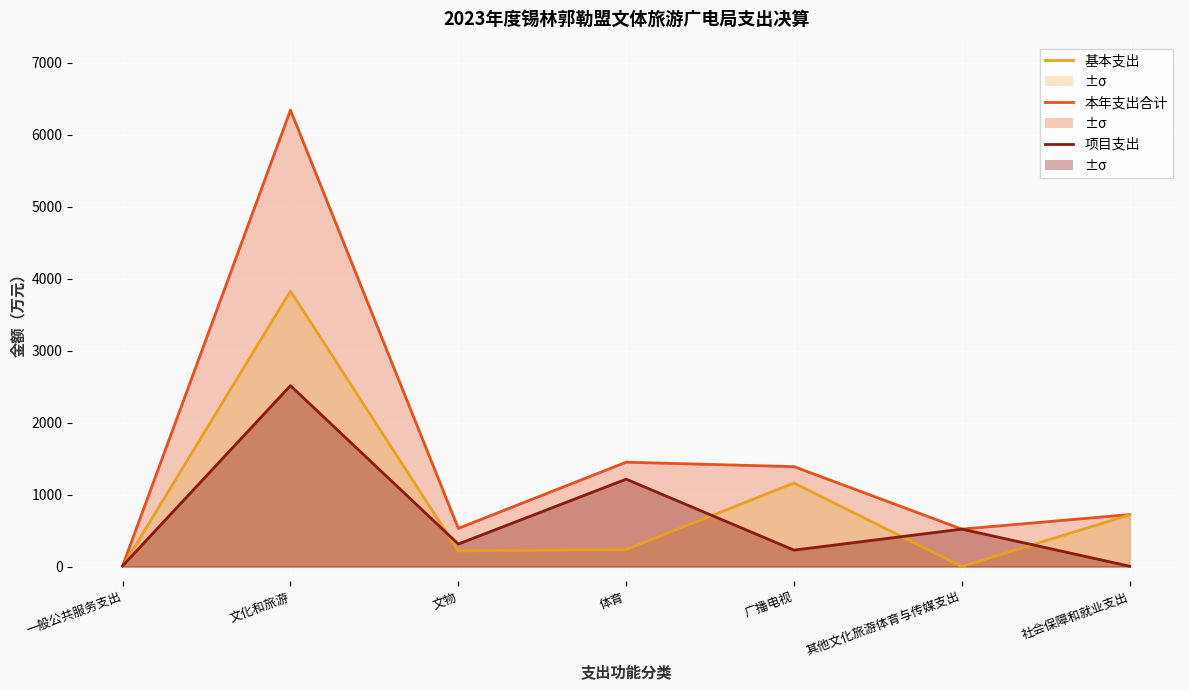

What are all the series names shown in the legend?

本年支出合计, 基本支出, 项目支出